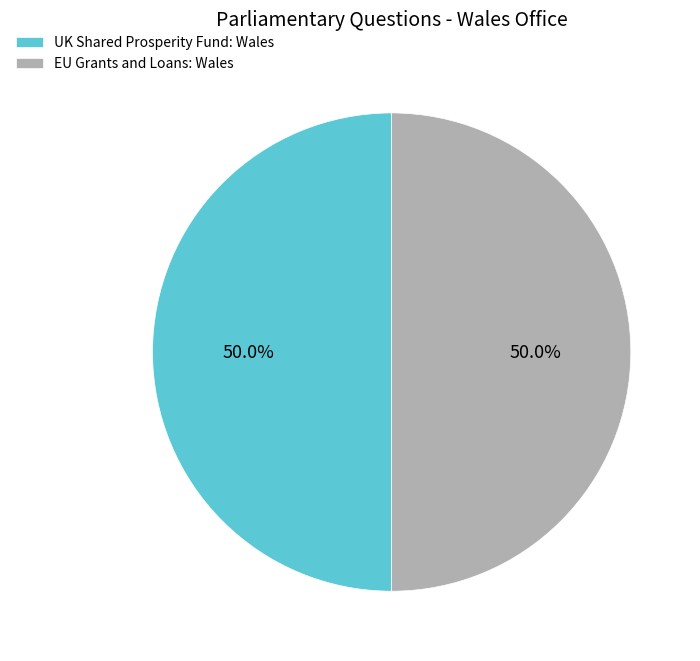

To the nearest percent, what portion does UK Shared Prosperity Fund: Wales represent?

50%